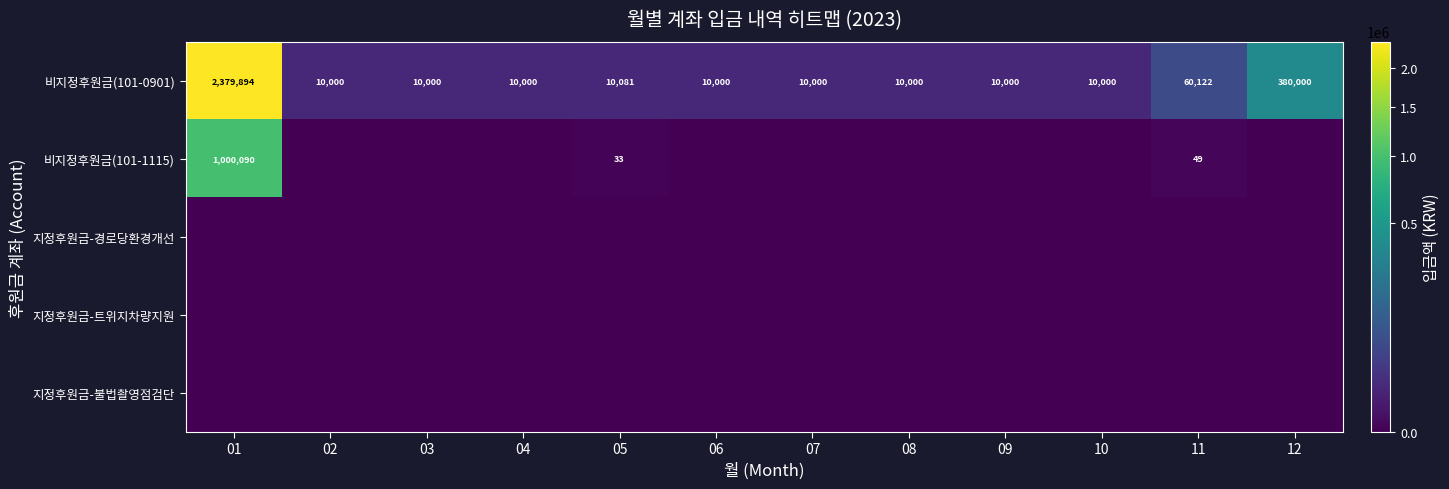

The 비지정후원금(101-1115) series shows 20 at 05. True or false?

False